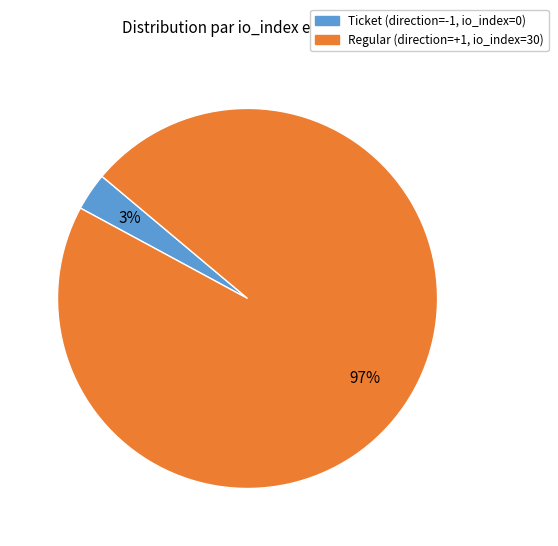

To the nearest percent, what is the difference between the largest and smallest slice percentages?

94%